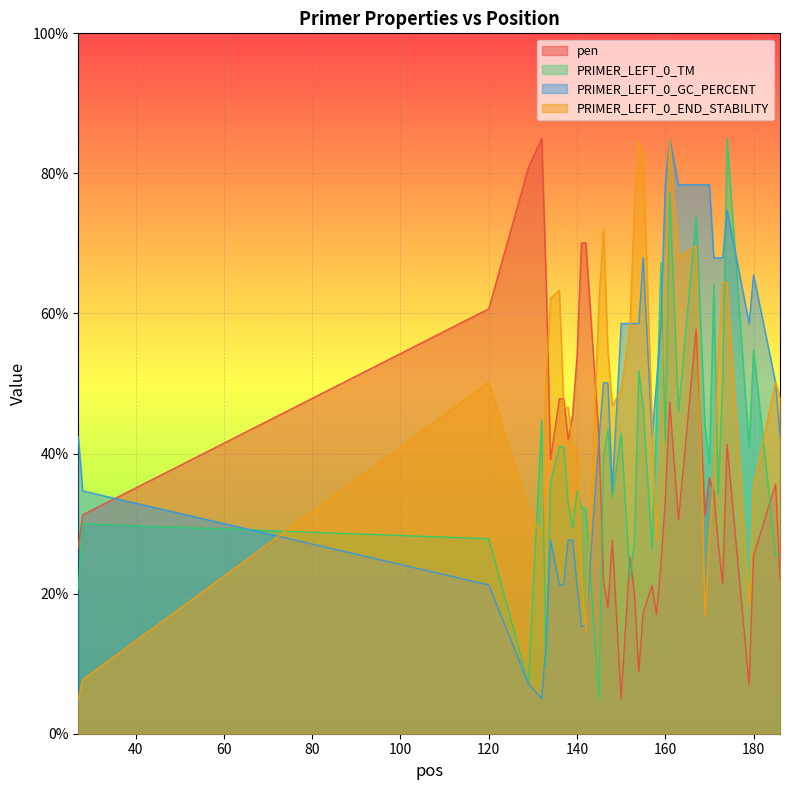

Does the chart display data point markers on the line(s)?

No